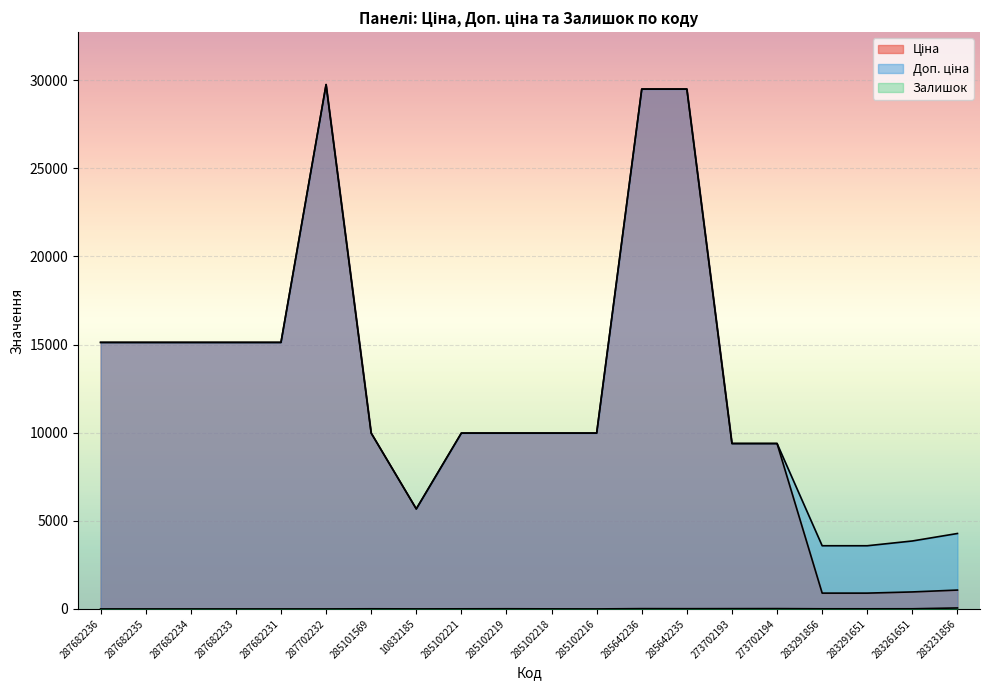

What is the difference between the highest and lowest values at 283261651?

3846.0